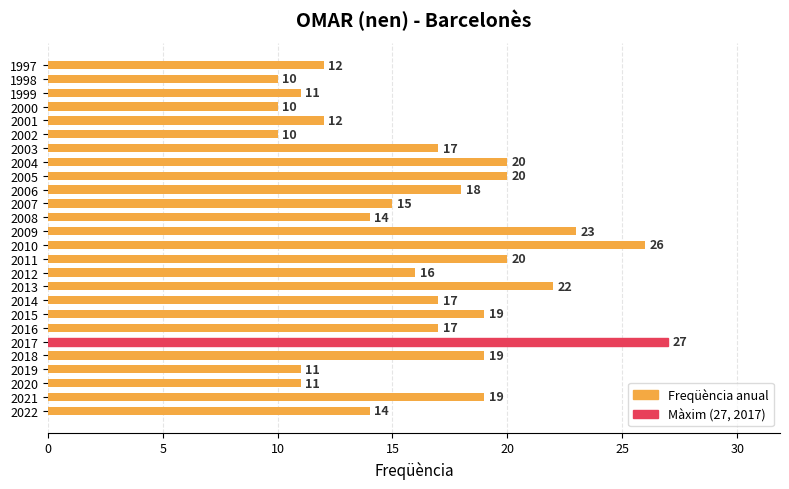

Are the bars grouped side by side (vs. stacked)?

No